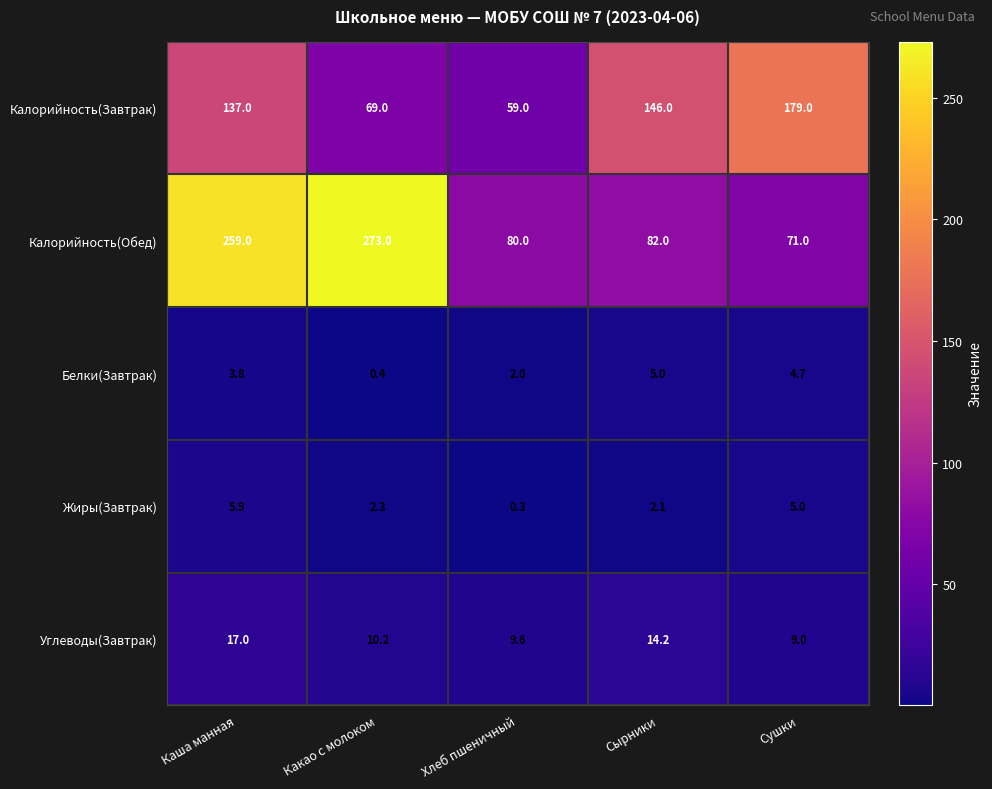

What is the sum of the Белки(Завтрак) values at Сырники and Какао с молоком?

5.4